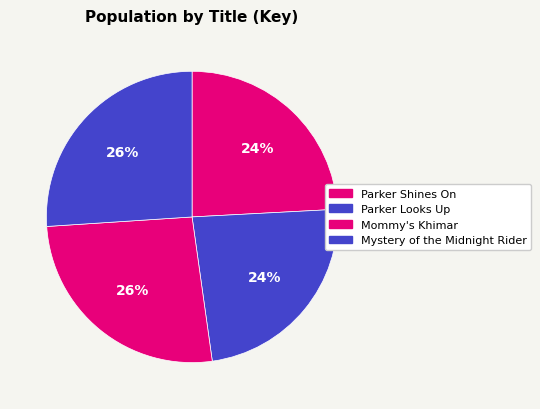

How many segments does this pie chart have?

4